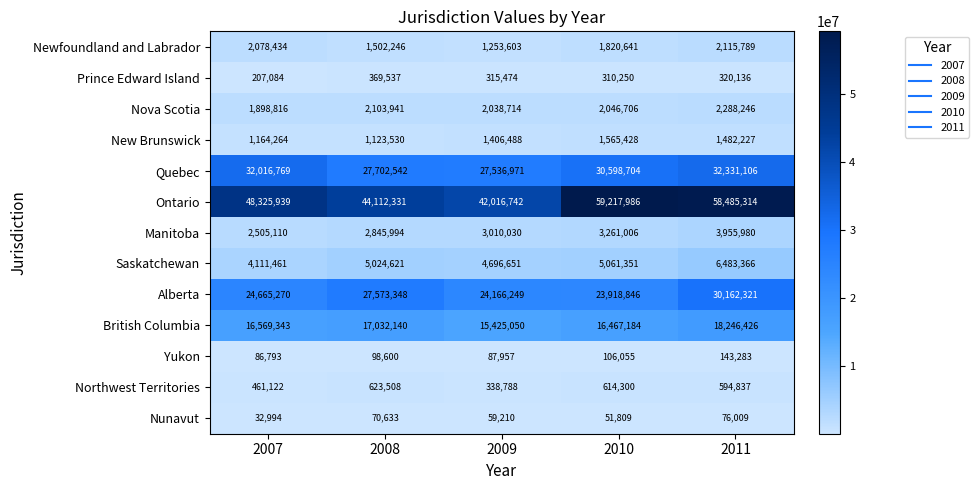

What is the sum of all Ontario values?

252158312